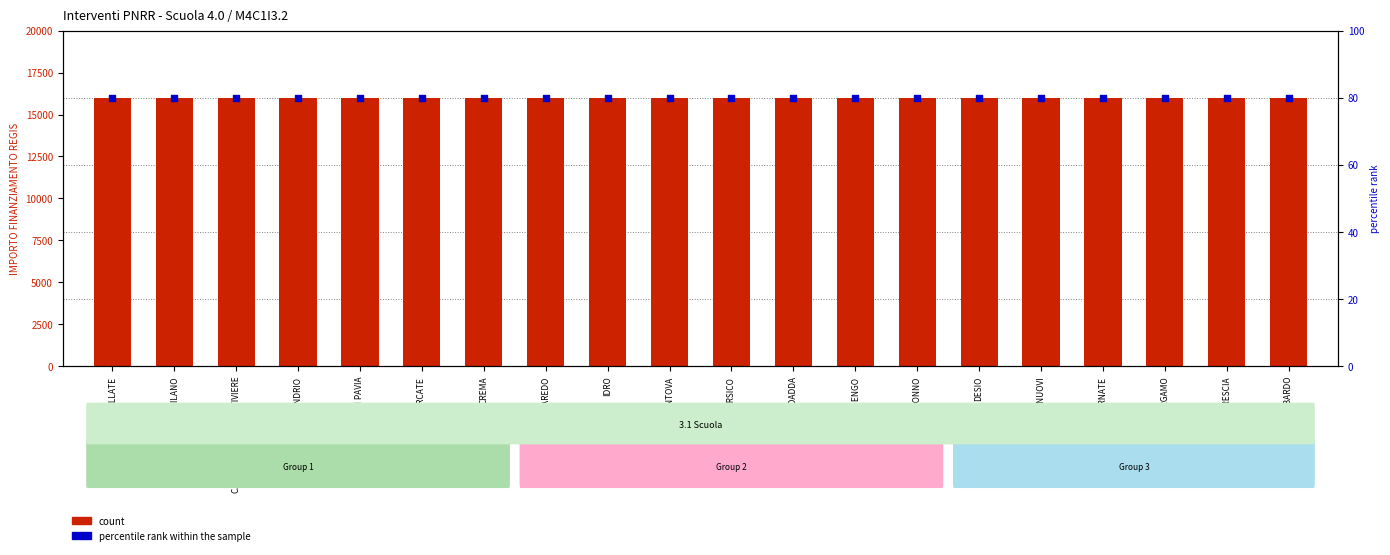

Which series has the widest spread of Y values?

count